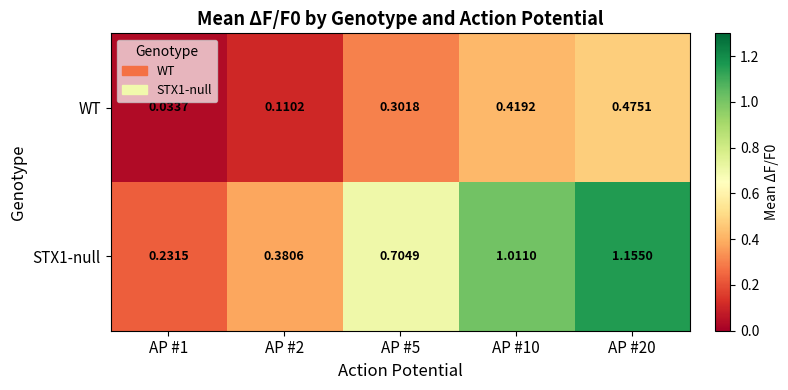

Is the value of STX1-null at AP #20 greater than the value of WT at AP #2?

Yes